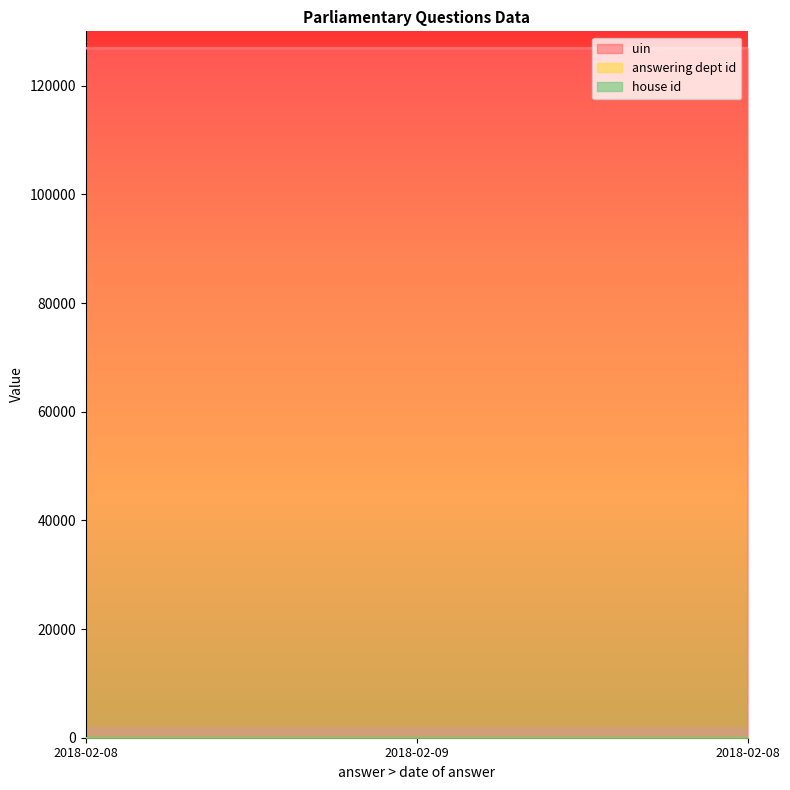

What is the minimum value shown in the chart?

1